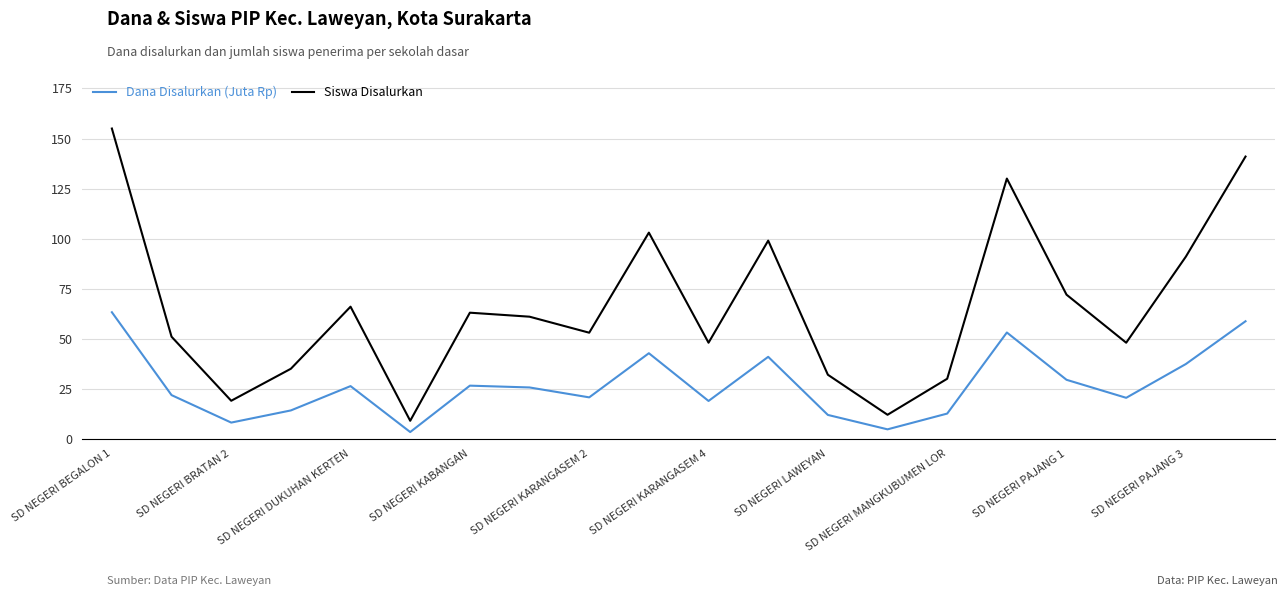

Which series has the largest total across all categories?

Siswa Disalurkan